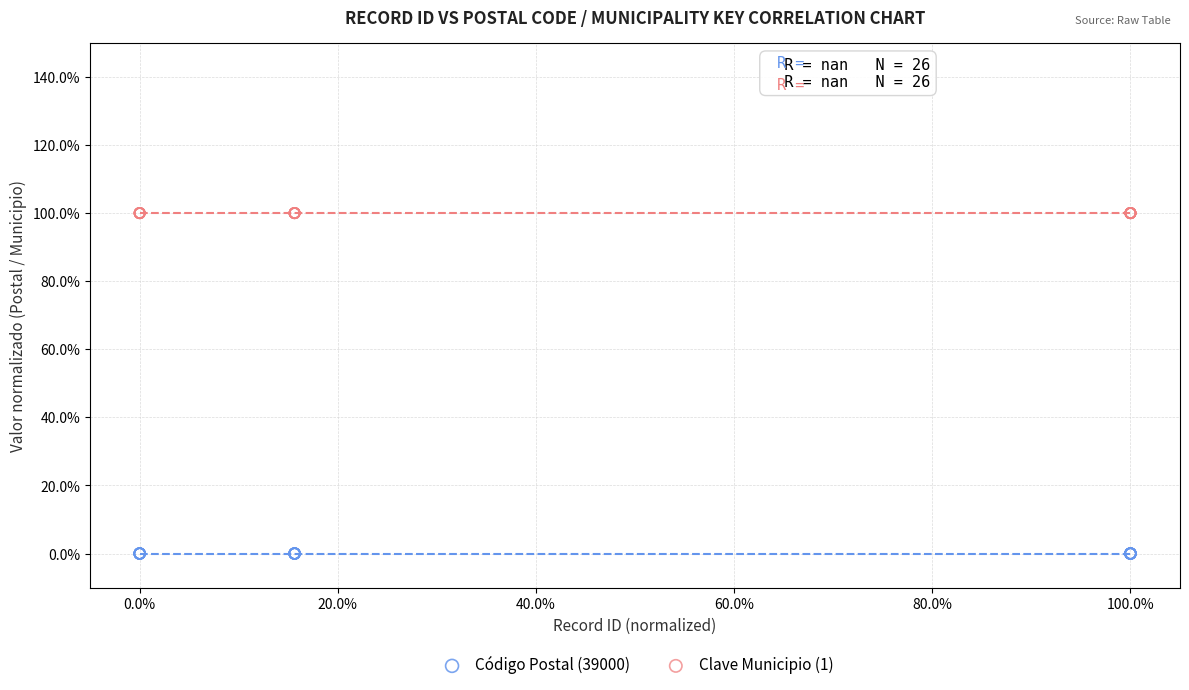

Which series contains the highest Y value?

Clave Municipio (1)